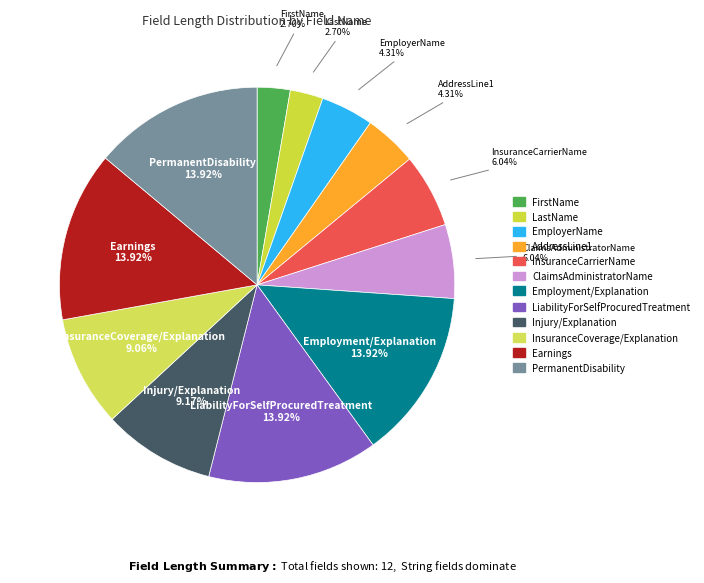

What portion of the pie excludes InsuranceCoverage/Explanation?

90.9%